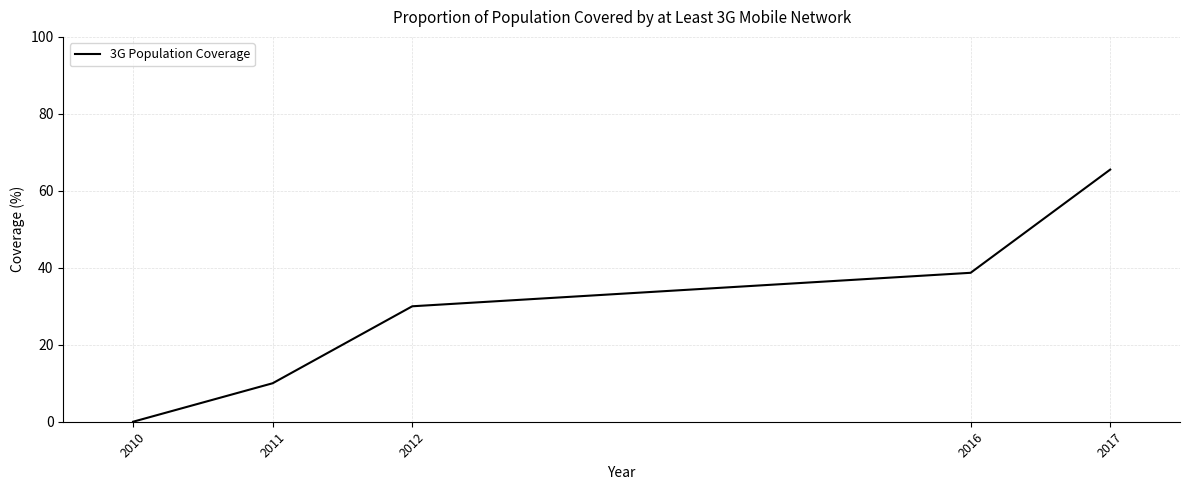

Reading left to right, list all the values displayed in this chart.

2010=0.0	2011=10.0	2012=30.0	2016=38.7	2017=65.5